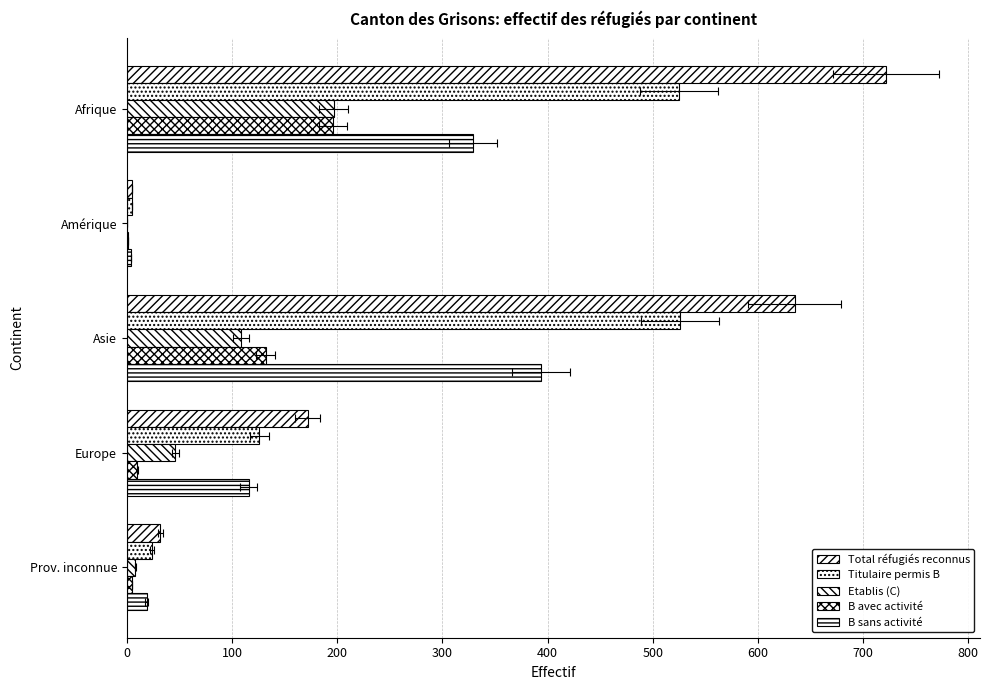

What is the spread (max minus min) of values at Prov. inconnue?

27